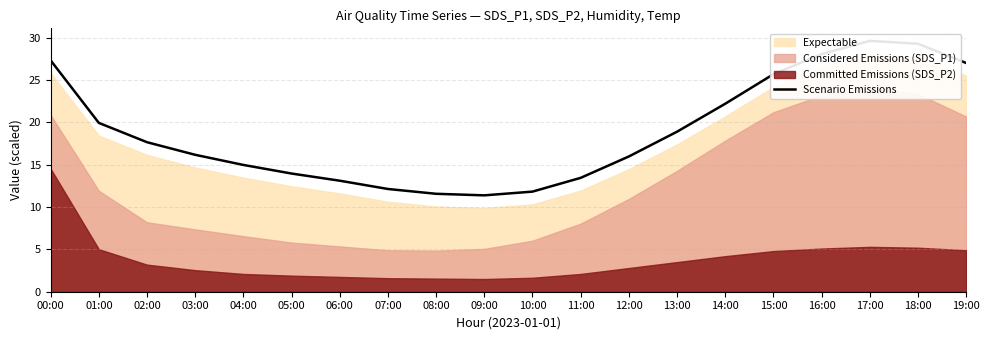

Reading left to right, list all the values displayed in this chart.

00:00=27.3	01:00=19.9	02:00=17.7	03:00=16.2	04:00=15.0	05:00=14.0	06:00=13.1	07:00=12.1	08:00=11.6	09:00=11.4	10:00=11.8	11:00=13.5	12:00=16.0	13:00=18.9	14:00=22.2	15:00=25.7	16:00=28.1	17:00=29.6	18:00=29.3	19:00=27.0